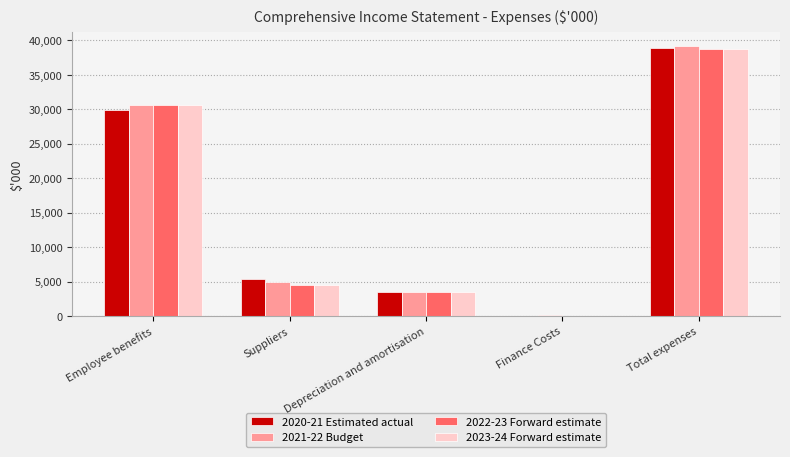

What is the difference between the 2021-22 Budget values at Depreciation and amortisation and Finance Costs?

3414